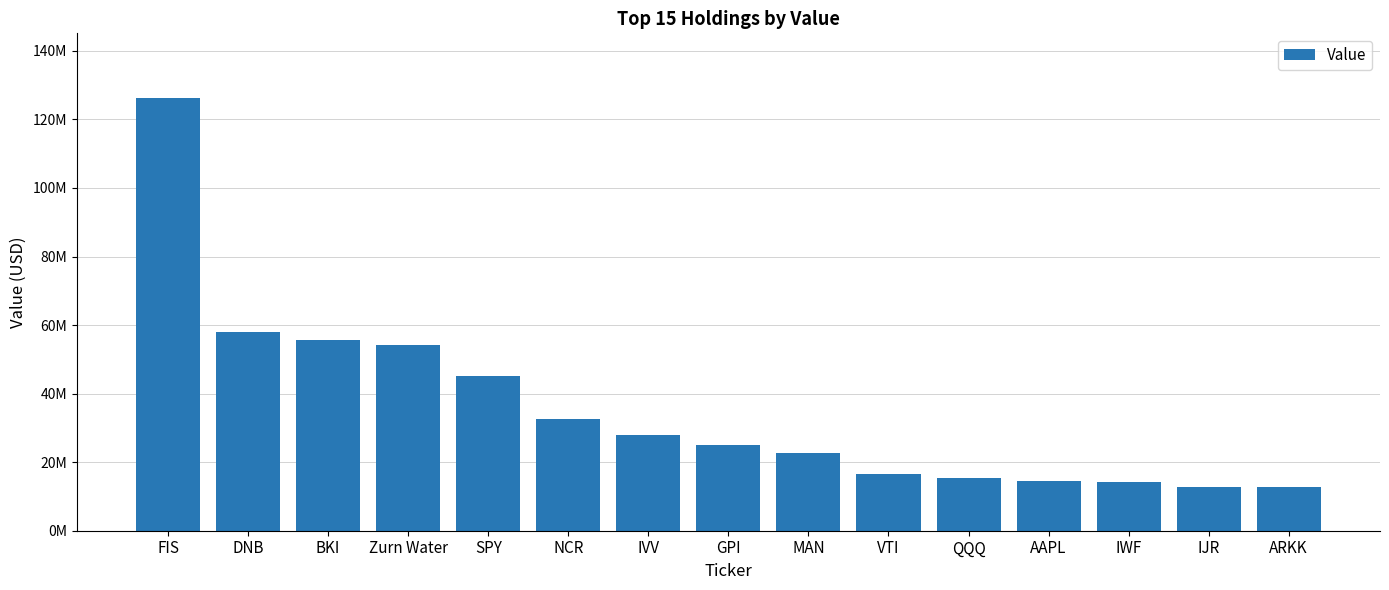

Which label corresponds to the largest value in the chart?

FIS